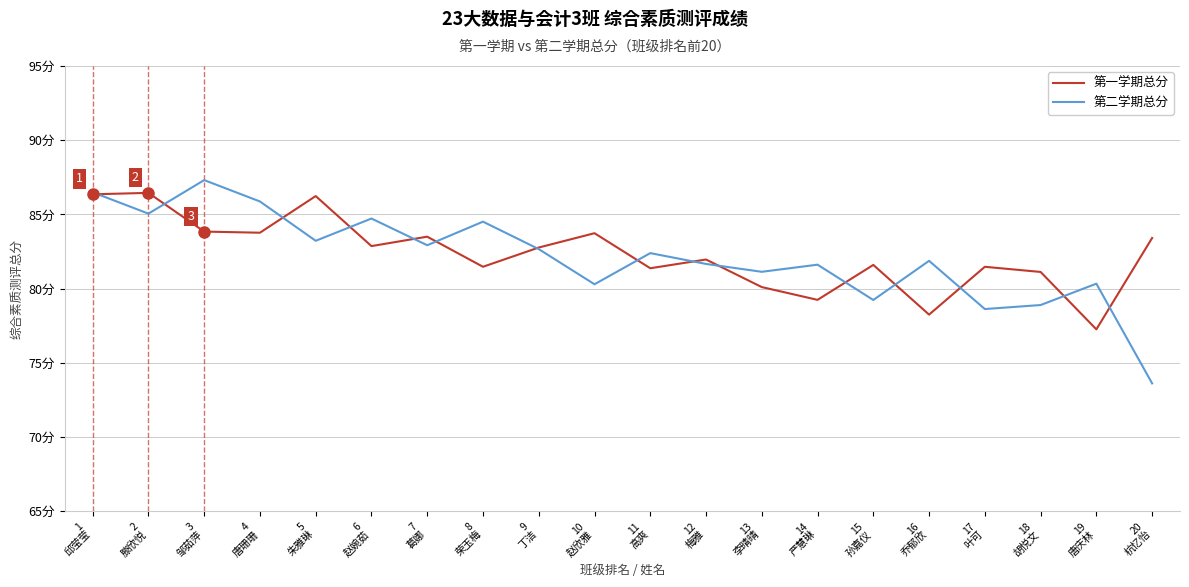

What is the sum of all 第一学期总分 values?

1646.7